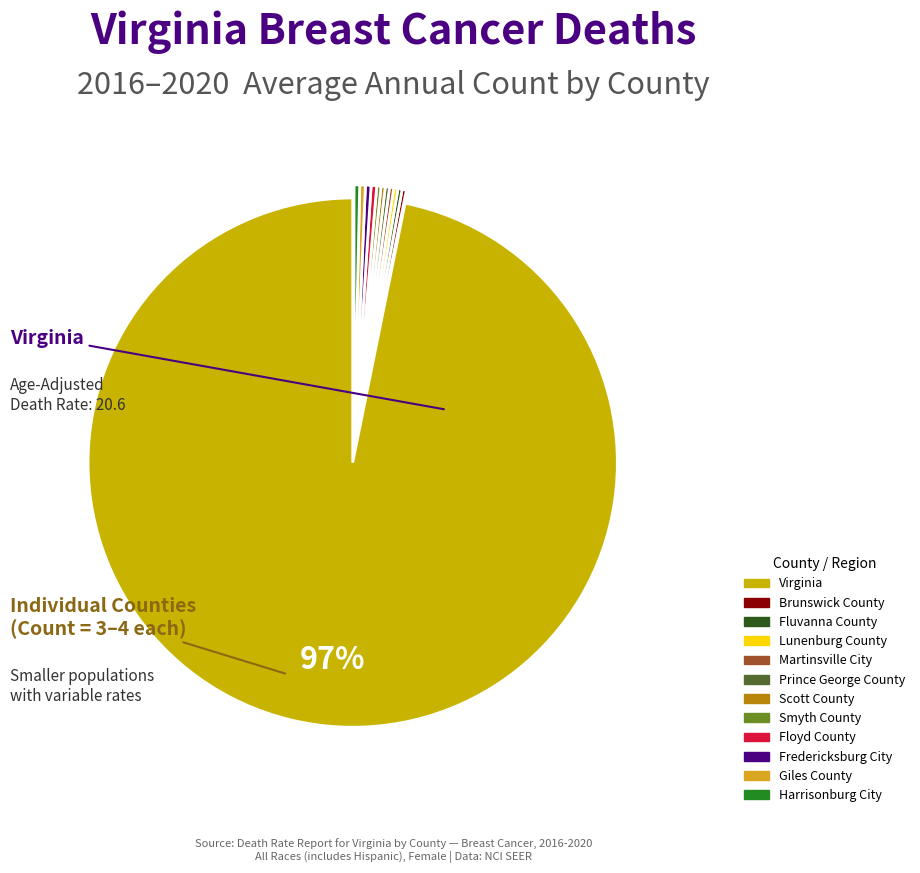

Does any single category account for the majority?

Yes